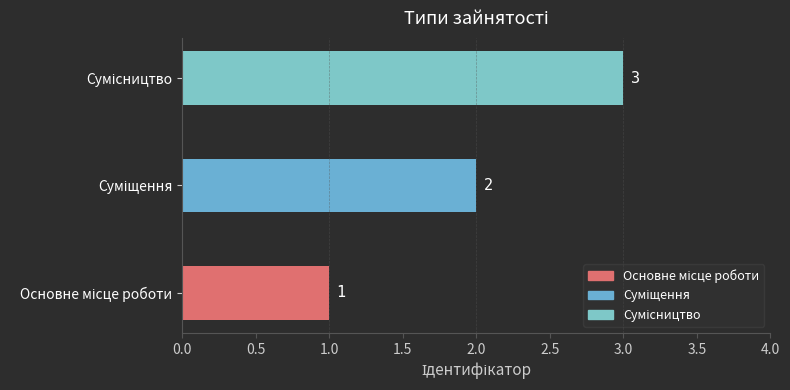

How many values are below 2?

1